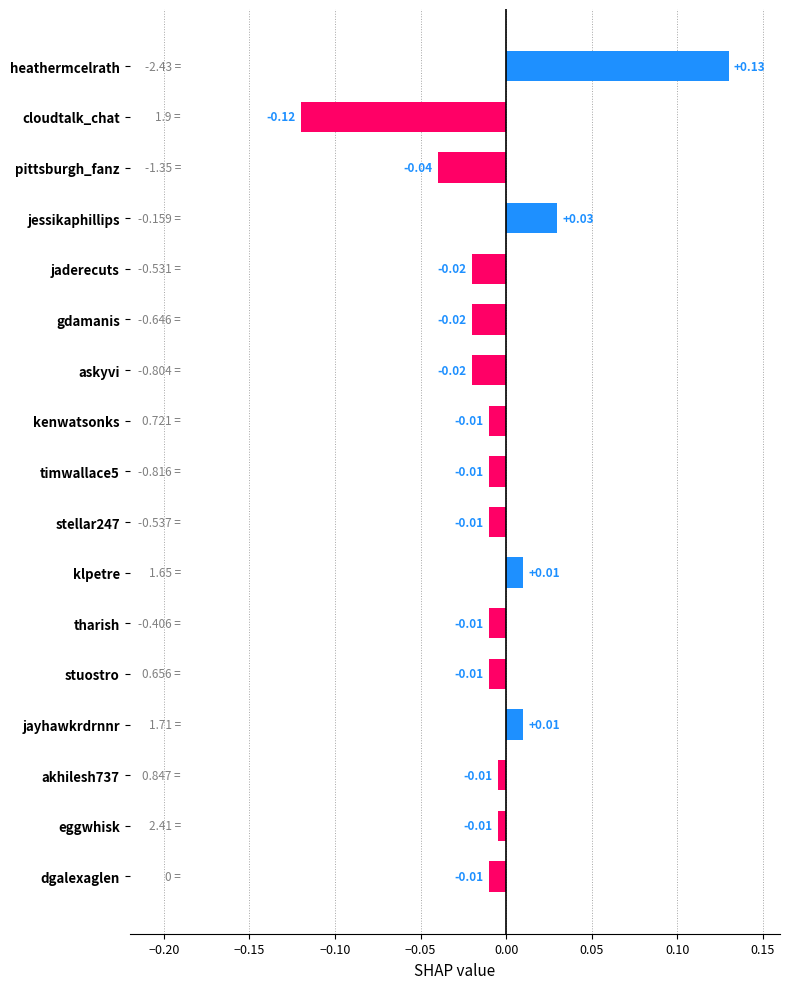

Which has a higher value, kenwatsonks or klpetre?

klpetre